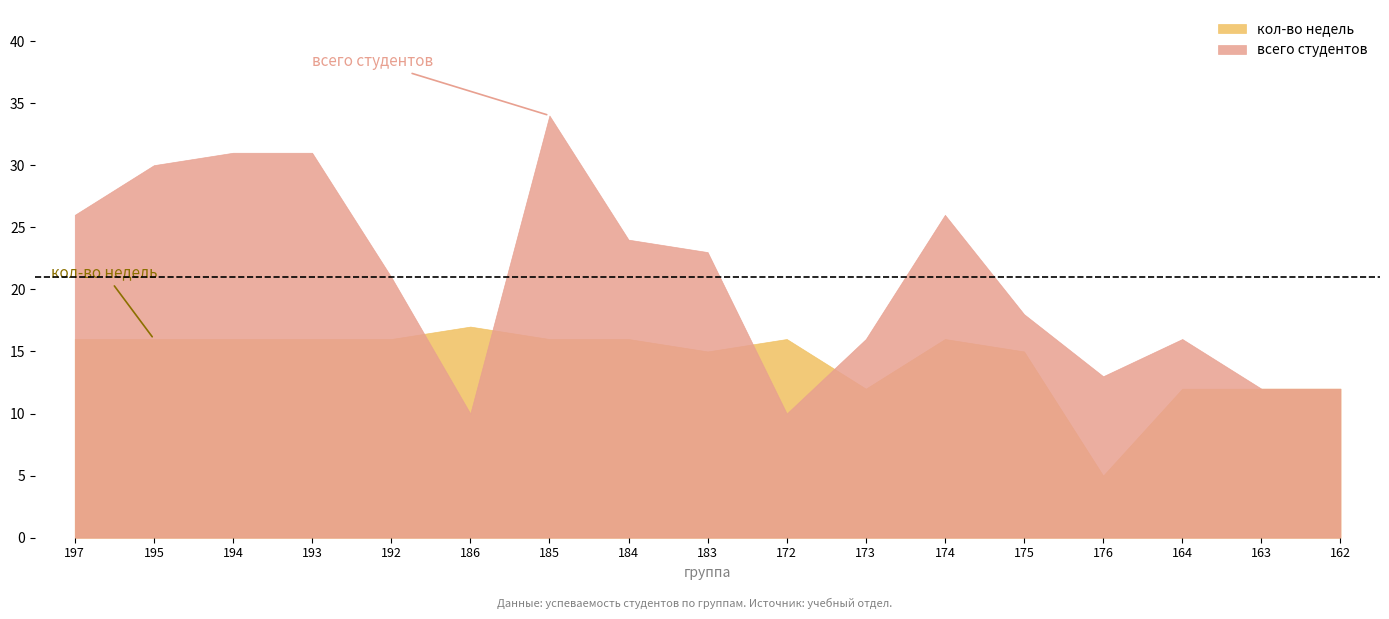

How many lines are shown in the chart?

2